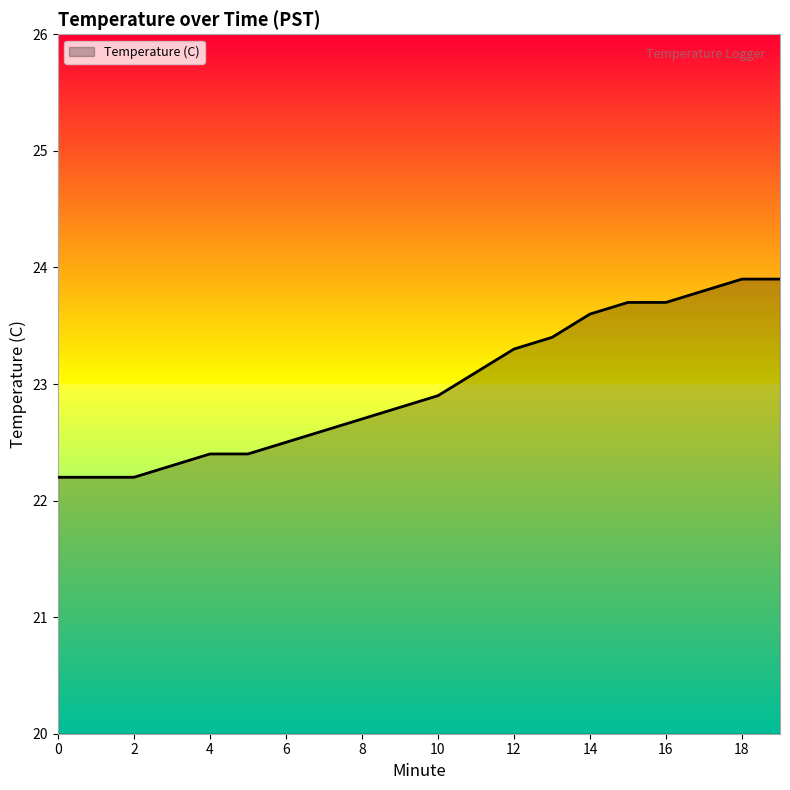

What is the difference between the maximum and minimum values?

1.7